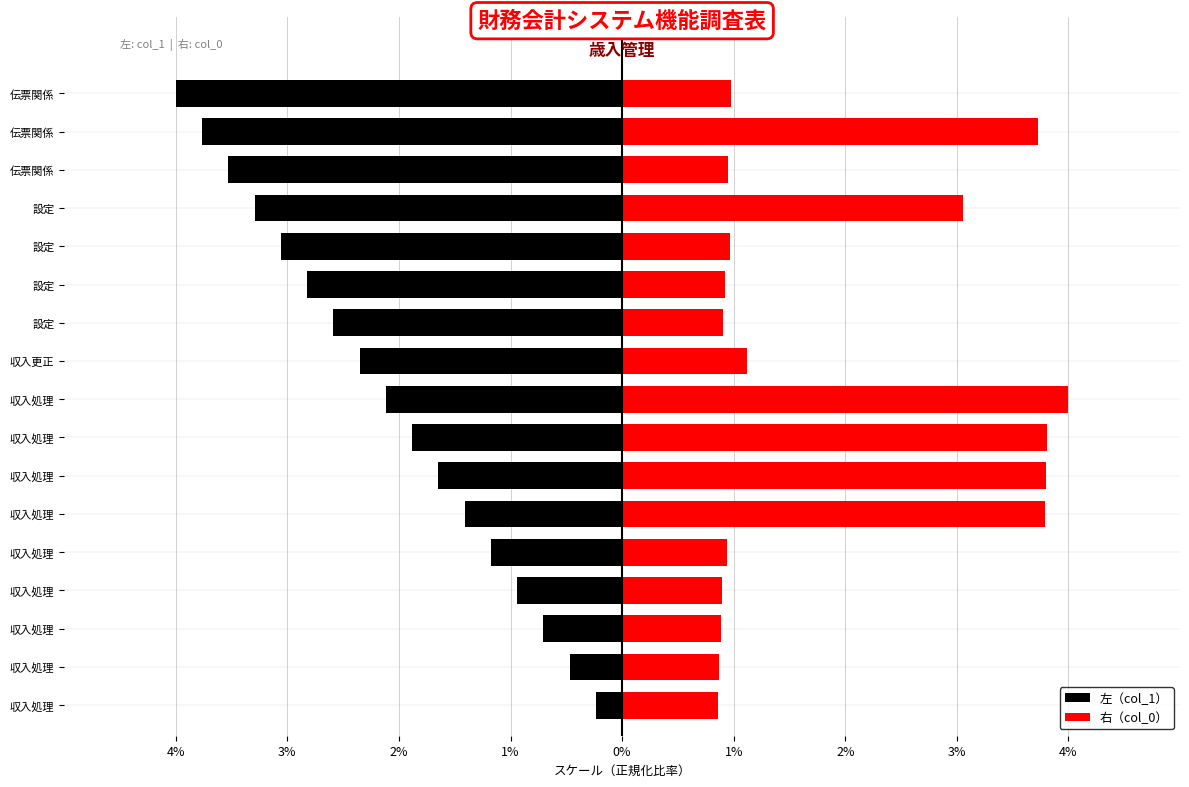

Which series changed the most between 収入処理 and 設定?

左（col_1）